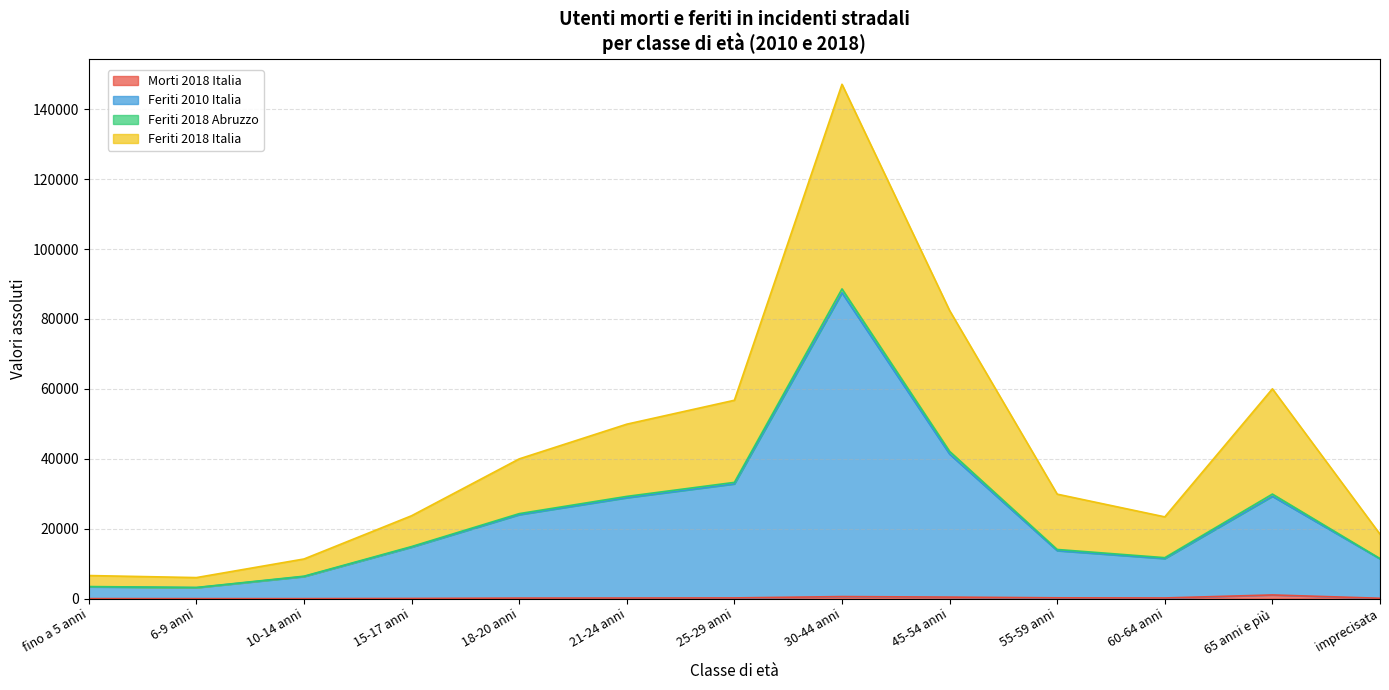

In Morti 2018 Italia, how many points are lower than both neighbors (excluding endpoints)?

2